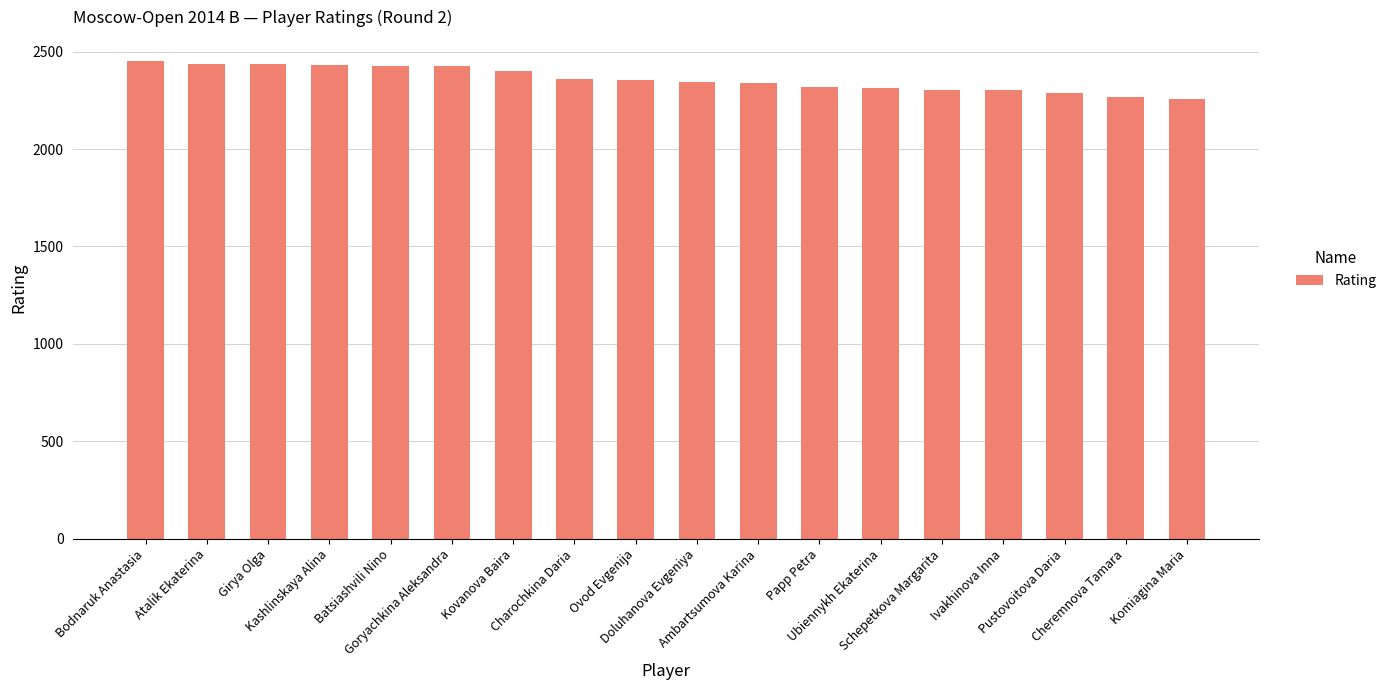

Which has a higher value, Atalik Ekaterina or Schepetkova Margarita?

Atalik Ekaterina